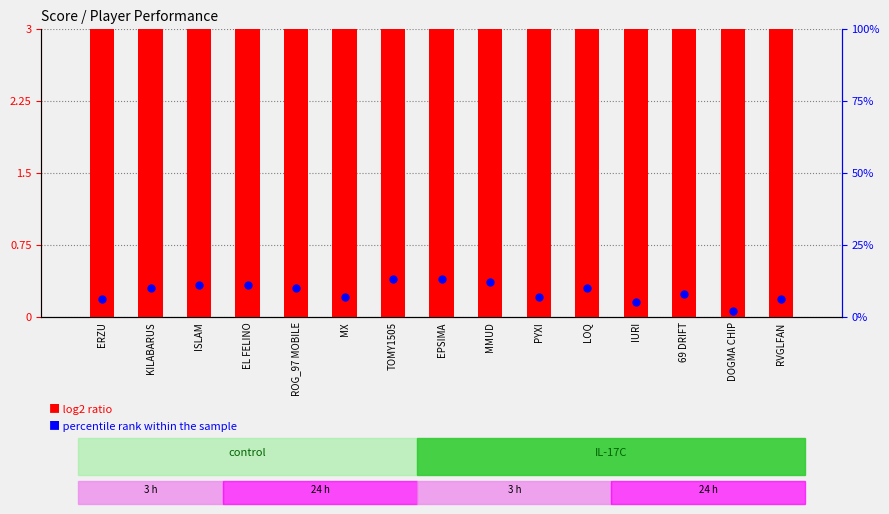

Is the value of percentile rank within the sample at ERZU greater than the value of log2 ratio at ERZU?

No